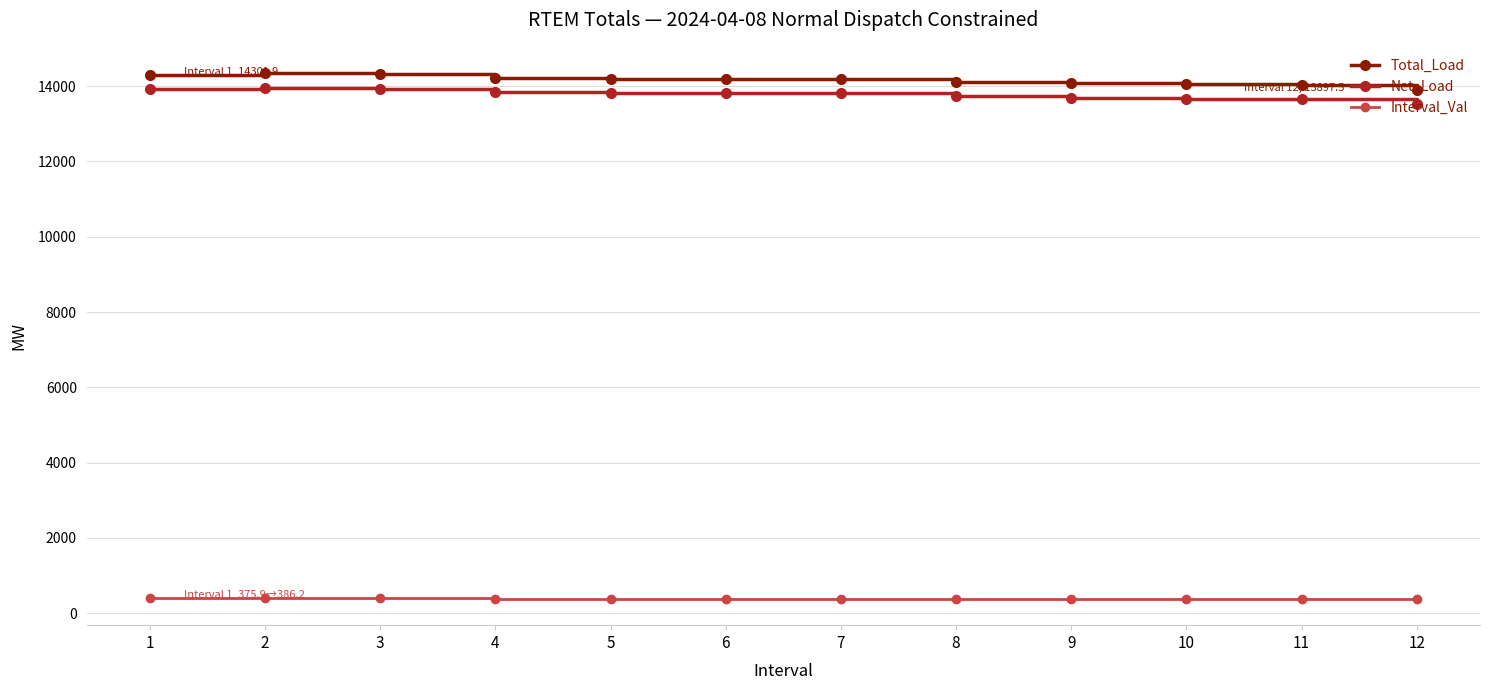

What value does the Interval_Val series have at 6?

382.5